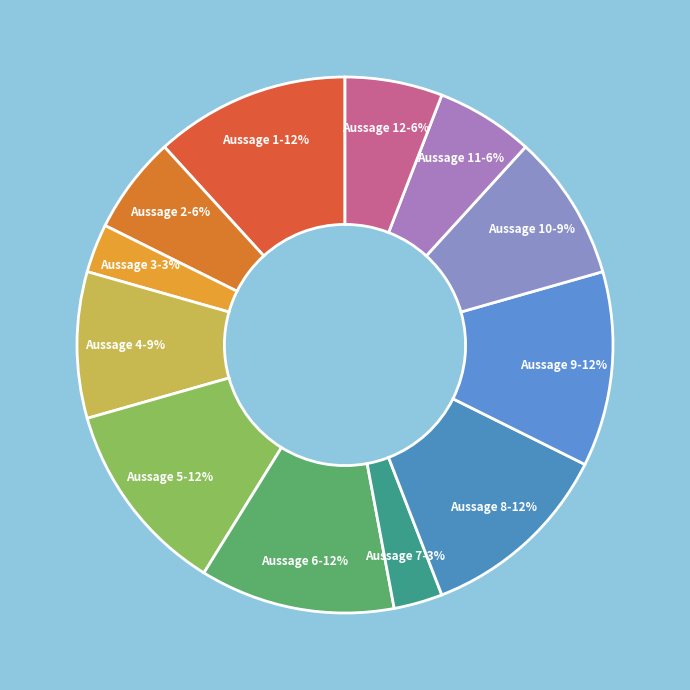

To the nearest percent, what is the difference between the largest and smallest slice percentages?

9%